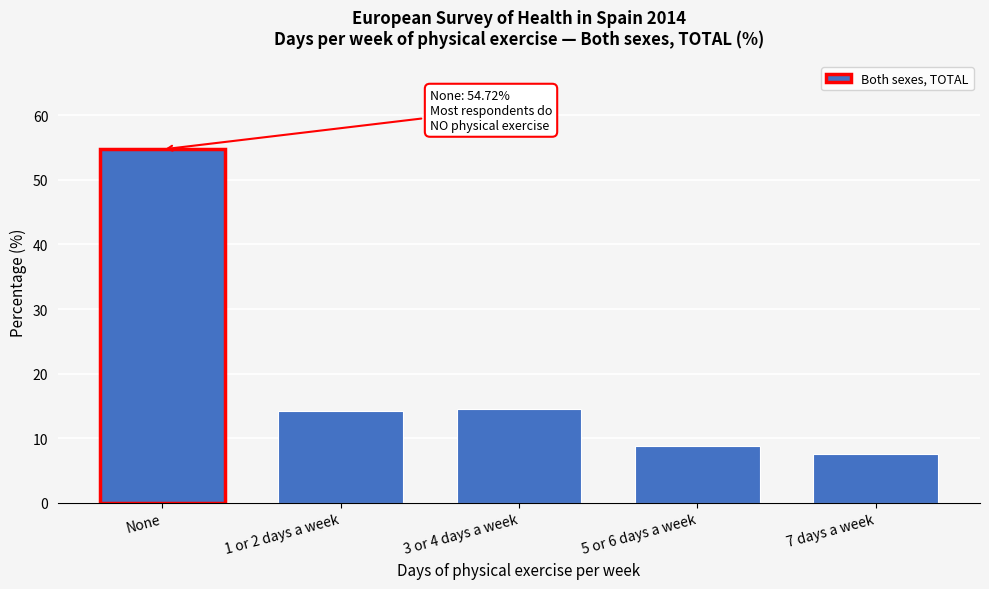

Reading left to right, transcribe all the data shown in this chart.

None=54.7	1 or 2 days a week=14.3	3 or 4 days a week=14.6	5 or 6 days a week=8.8	7 days a week=7.6